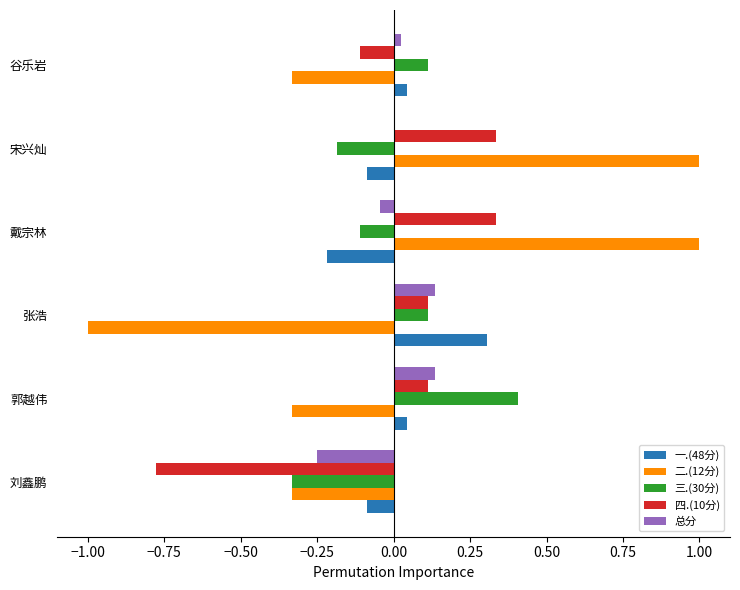

Which series changed the most between 刘鑫鹏 and 戴宗林?

二.(12分)